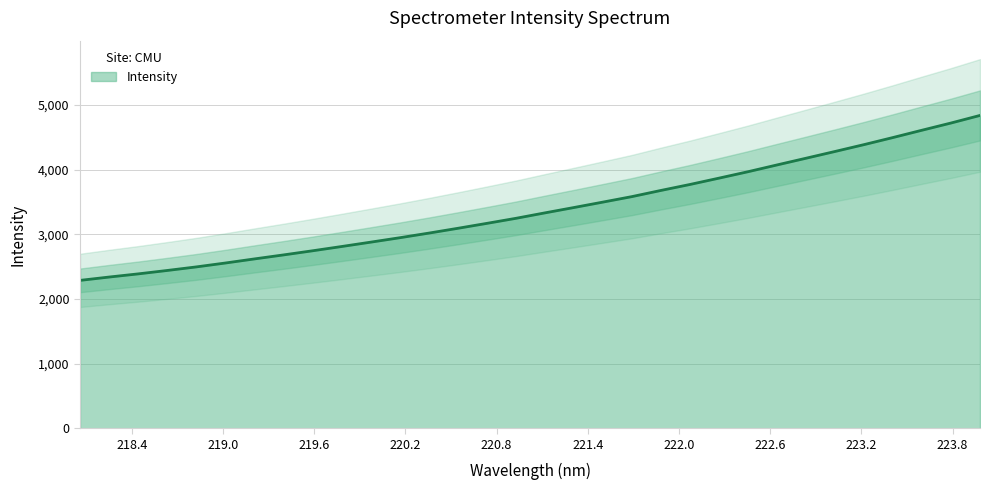

Where is the data nearest to the value 3562?

221.6902